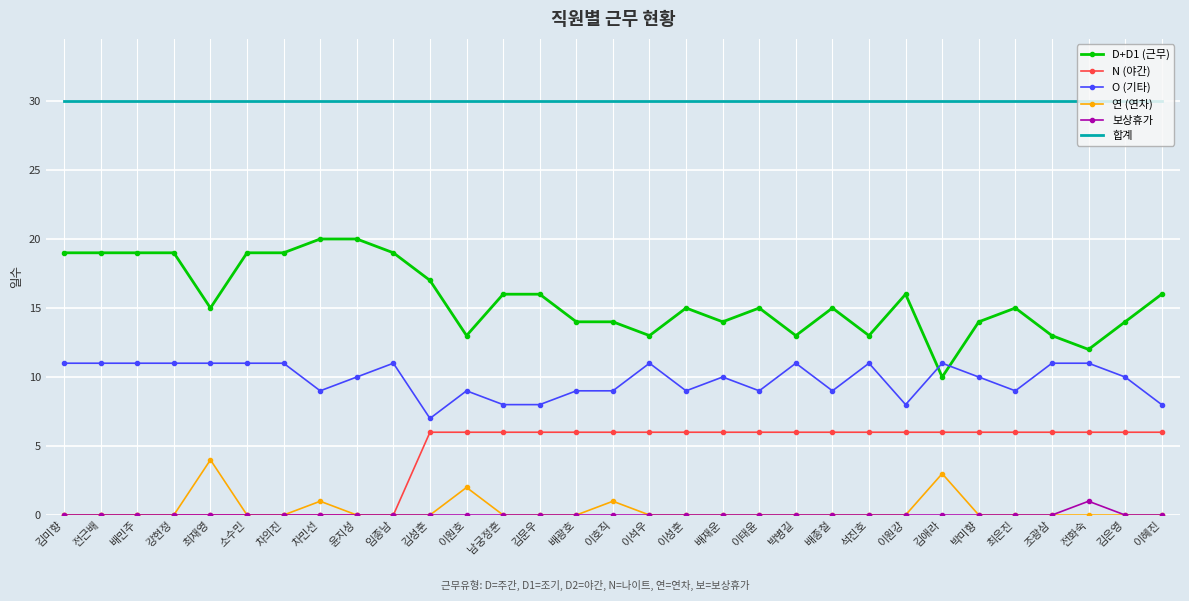

What are all the series names shown in the legend?

D+D1 (근무), N (야간), O (기타), 연 (연차), 보상휴가, 합계